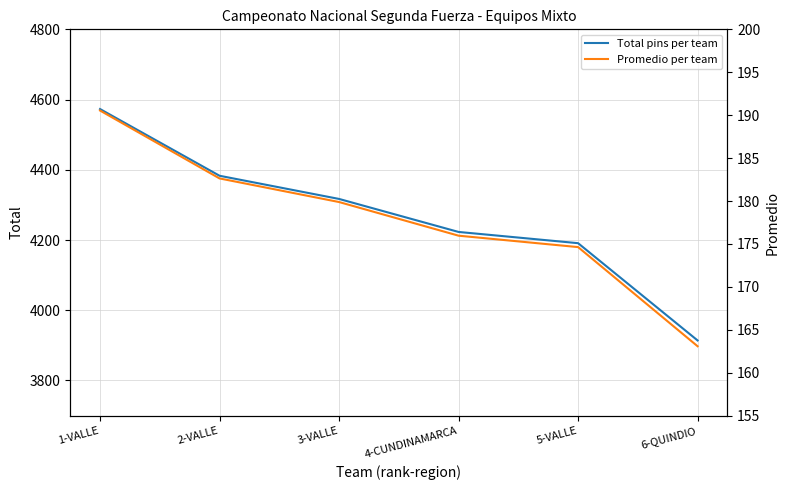

At which label is Total pins per team closest to 4243?

4-CUNDINAMARCA